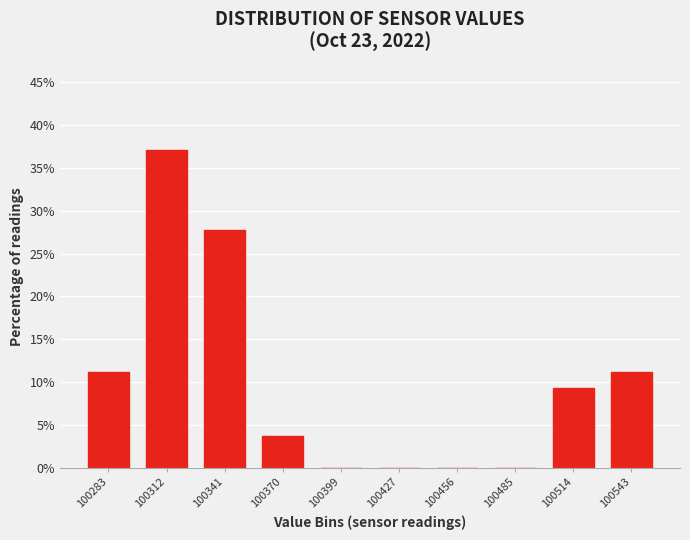

Reading right to left, list all the values displayed in this chart.

100543=11.1	100514=9.3	100485=0.0	100456=0.0	100427=0.0	100399=0.0	100370=3.7	100341=27.8	100312=37.0	100283=11.1